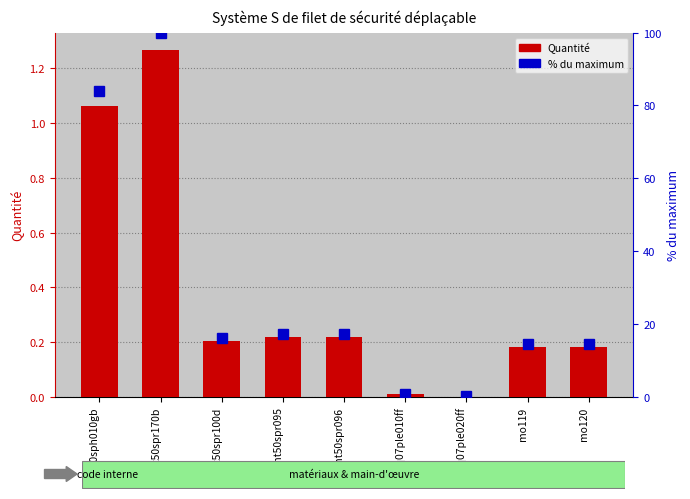

Rank the series at mq07ple020ff from highest to lowest value.

% du maximum, Quantité